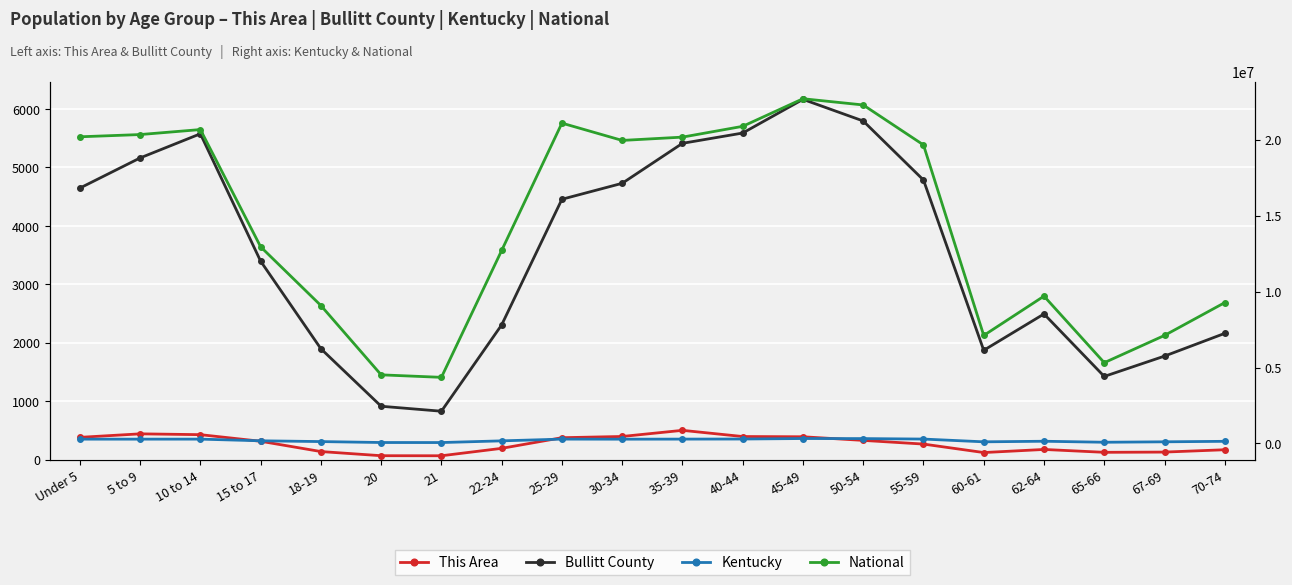

Rank the categories by Kentucky value from highest to lowest.

45-49, 50-54, 40-44, 55-59, 35-39, 25-29, 10 to 14, 5 to 9, Under 5, 30-34, 15 to 17, 22-24, 62-64, 70-74, 18-19, 67-69, 60-61, 65-66, 20, 21